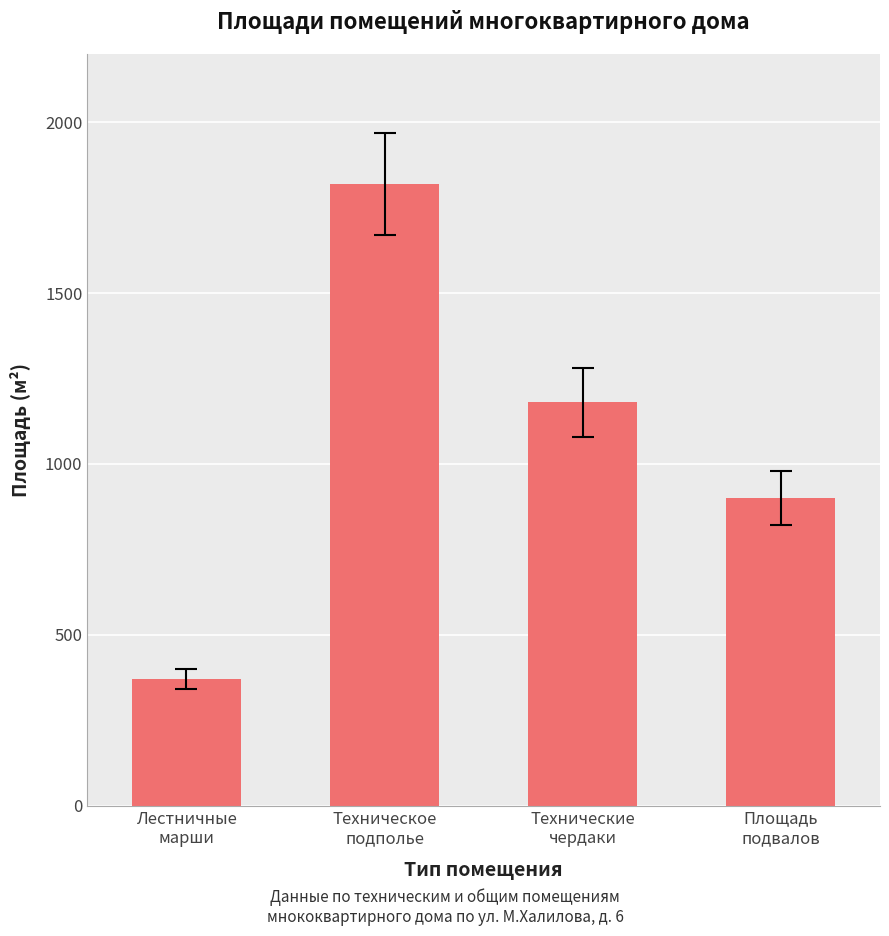

Reading left to right, transcribe all the data shown in this chart.

370	1820	1180	900